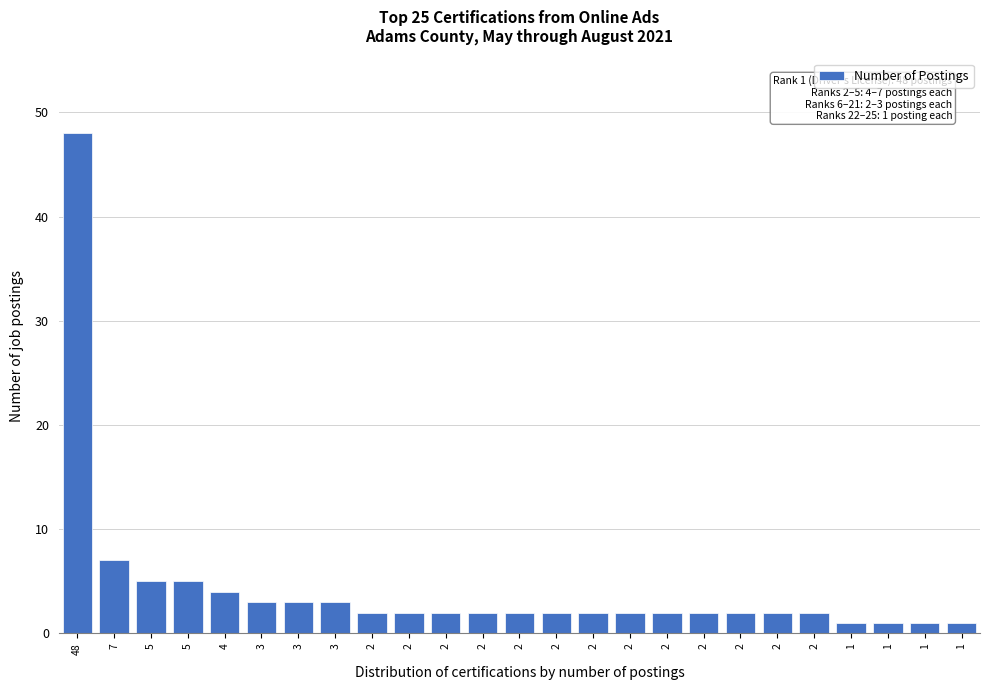

How many bars are there in total?

25